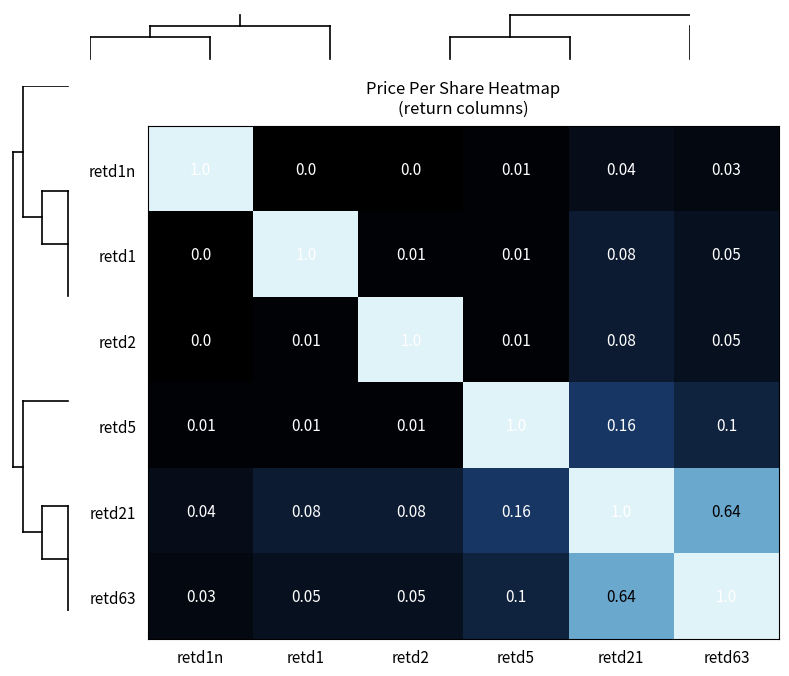

At retd1n, list the series in order from smallest to largest.

retd1, retd2, retd5, retd63, retd21, retd1n